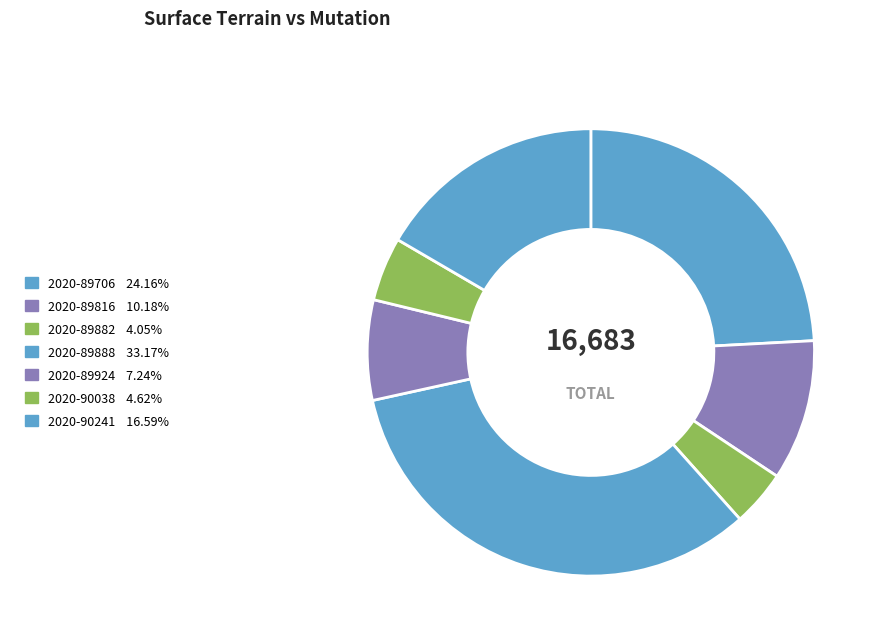

How many segments does this pie chart have?

7